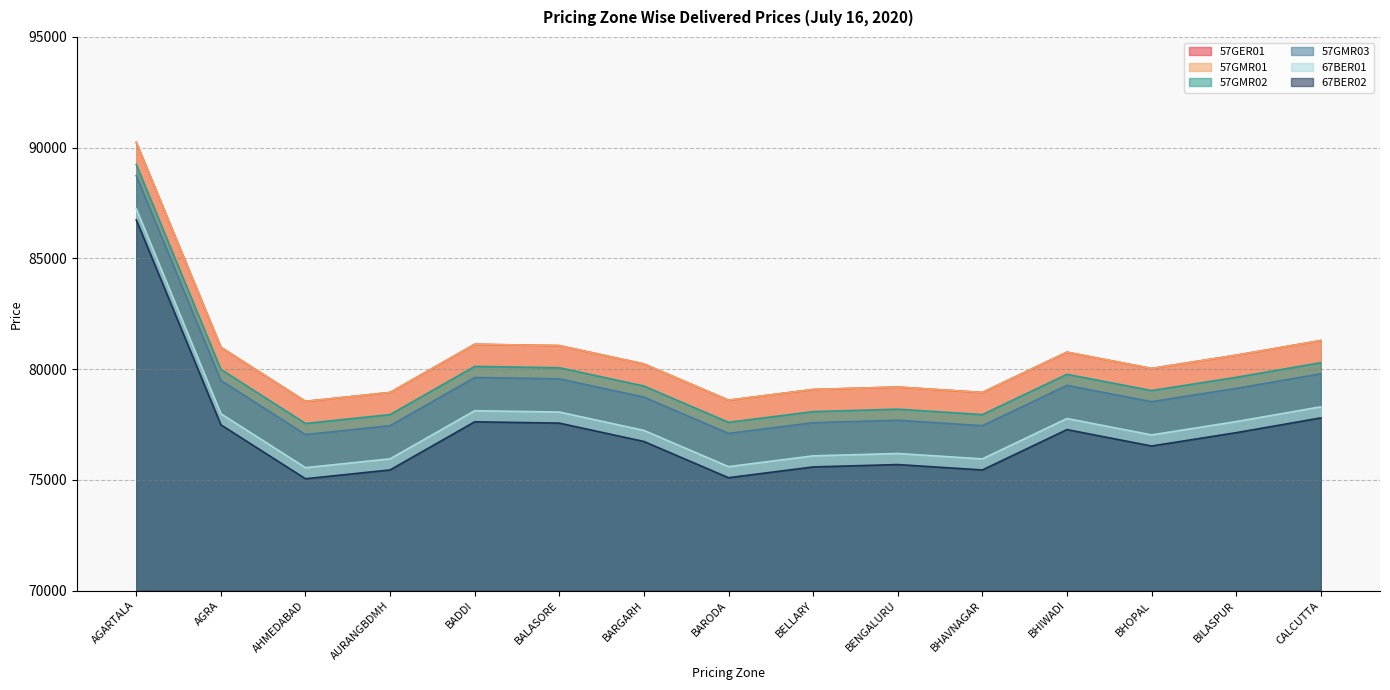

Reading right to left, what are all the values shown in this chart?

57GER01: 81291	80629	80030	80765	78946	79191	79080	78597	80235	81062	81122	78946	78545	80987	90239
57GMR01: 81291	80629	80030	80765	78946	79191	79080	78597	80235	81062	81122	78946	78545	80987	90239
57GMR02: 80291	79629	79030	79765	77946	78191	78080	77597	79235	80062	80122	77946	77545	79987	89239
57GMR03: 79791	79129	78530	79265	77446	77691	77580	77097	78735	79562	79622	77446	77045	79487	88739
67BER01: 78297	77630	77028	77769	75946	76190	76083	75596	77232	78062	78121	75948	75549	77985	87242
67BER02: 77797	77130	76528	77269	75446	75690	75583	75096	76732	77562	77621	75448	75049	77485	86742